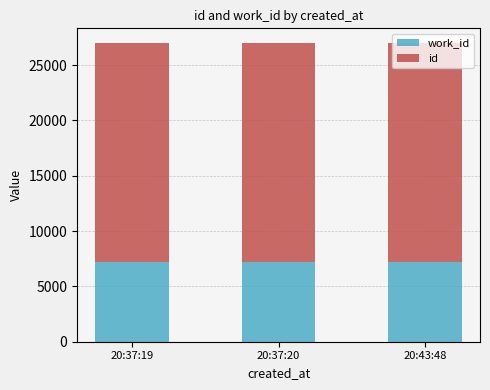

How many data points does each series have?

3